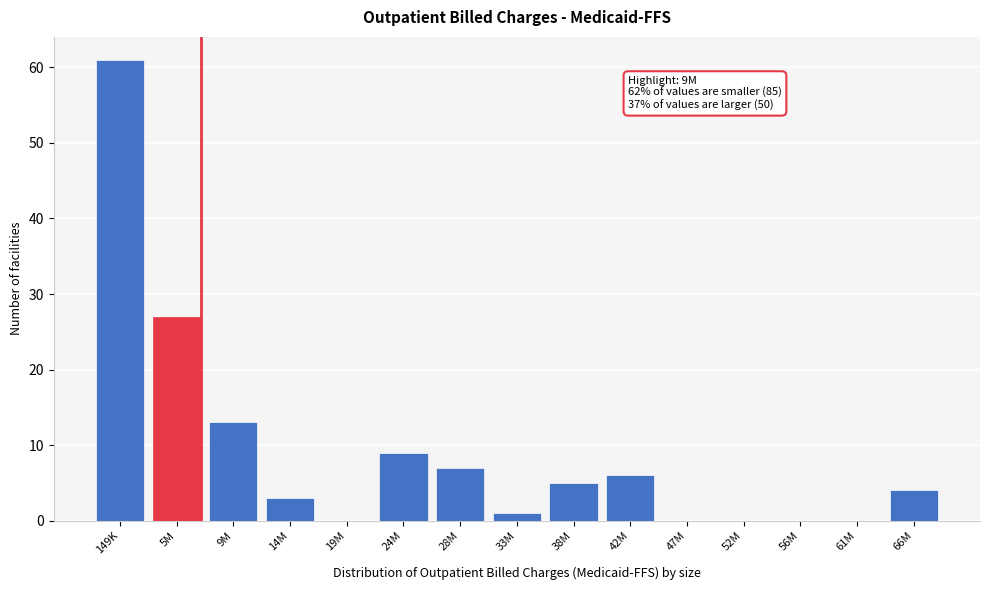

Reading left to right, transcribe all the data shown in this chart.

149K=61	5M=27	9M=13	14M=3	19M=0	24M=9	28M=7	33M=1	38M=5	42M=6	47M=0	52M=0	56M=0	61M=0	66M=4